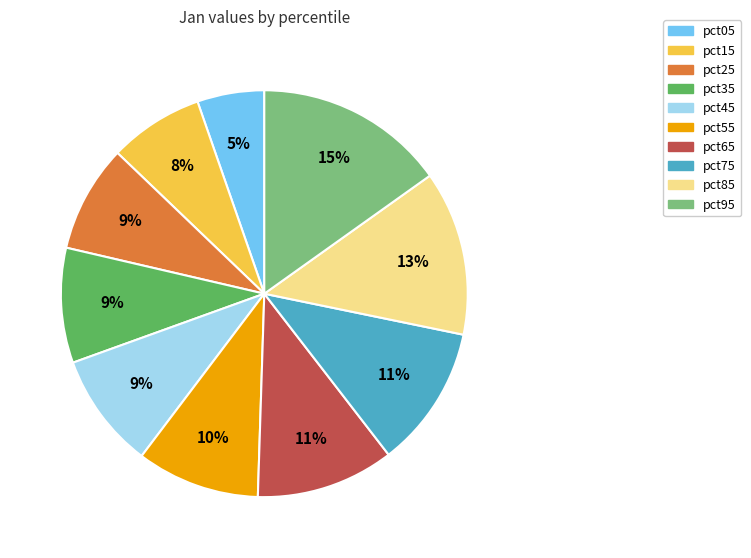

To the nearest percent, what is the difference between the largest and smallest slice percentages?

10%